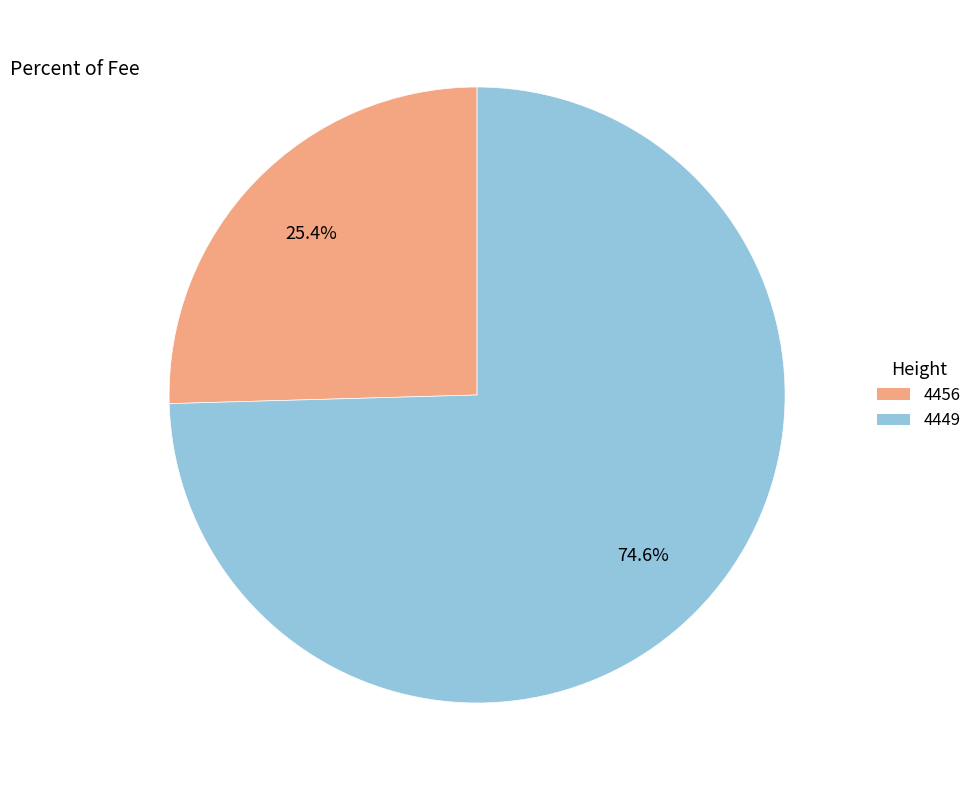

Which has a higher value, 4449 or 4456?

4449